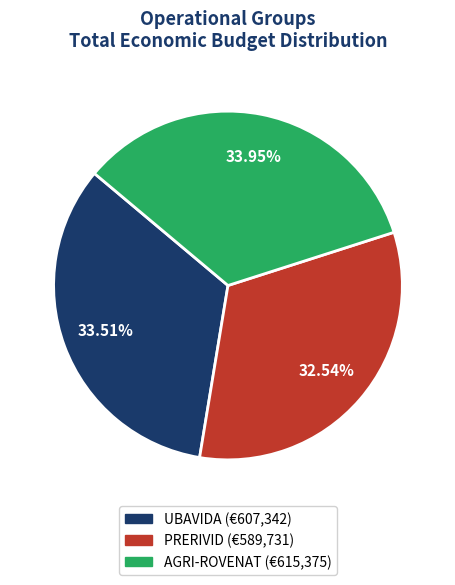

Approximately how many times larger is the value at AGRI-ROVENAT compared to UBAVIDA?

1.0